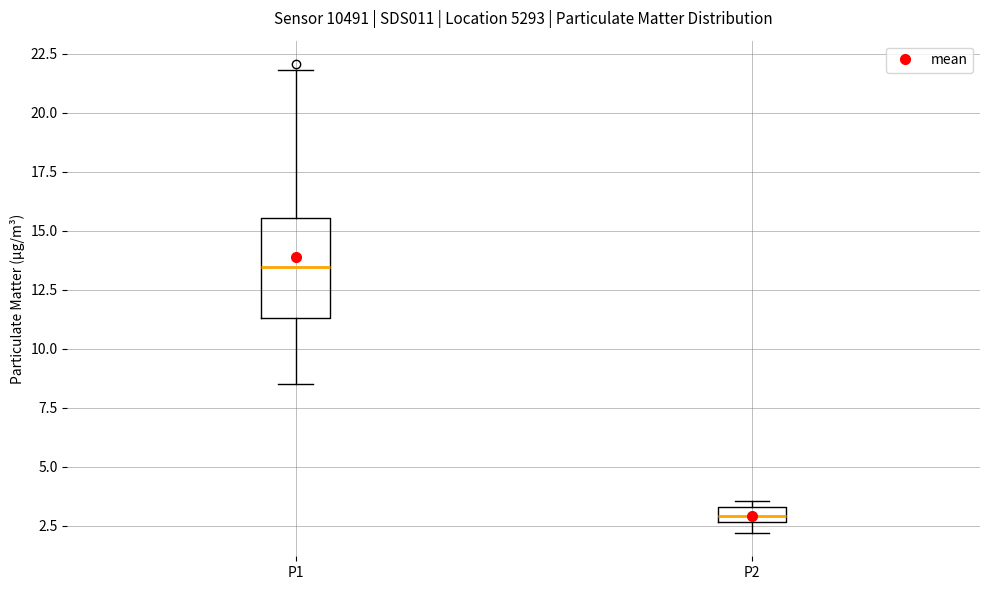

Where is the upper edge of the box for P2 on the y-axis? The values are not printed on the chart, so give them approximately, as read against the axis.

3.5